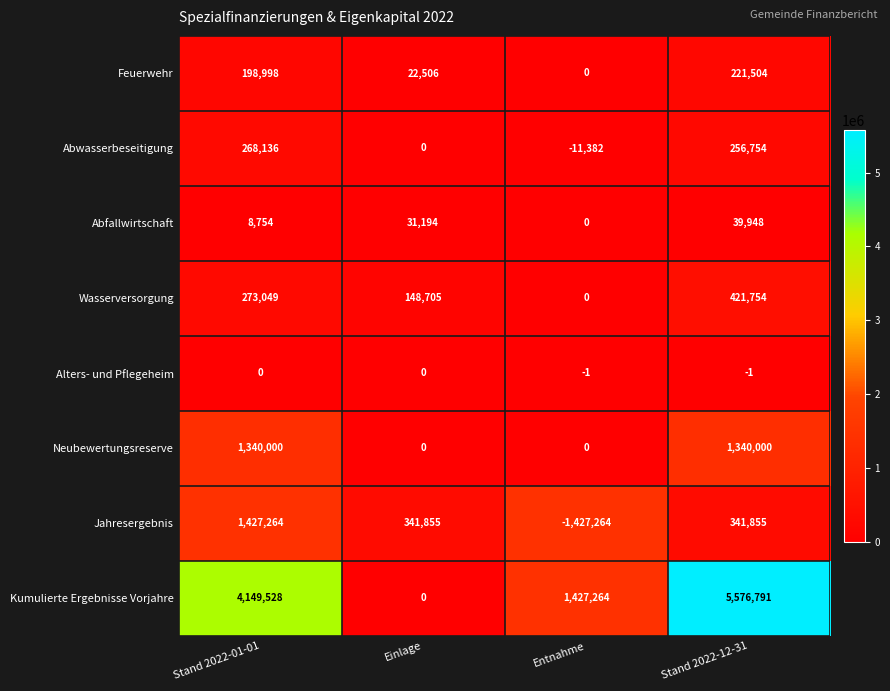

What is the total value across all series at Stand 2022-01-01?

7665729